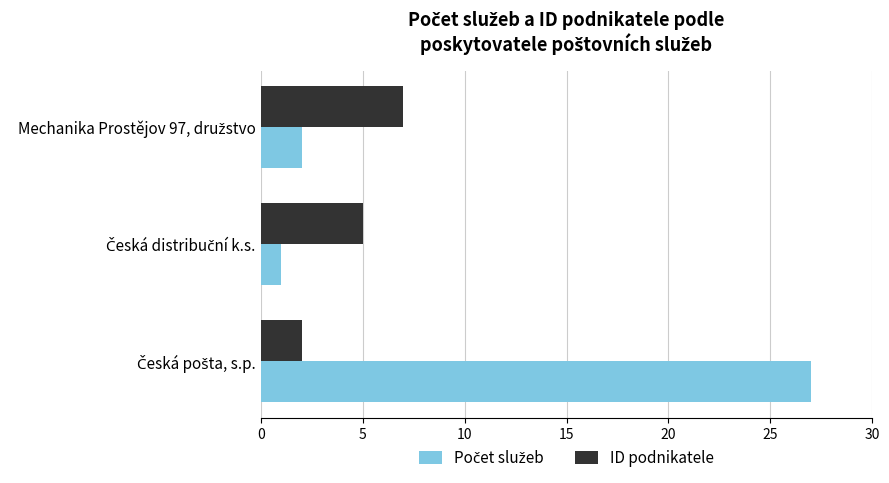

What is the difference between the second highest and minimum values in the ID podnikatele series?

3